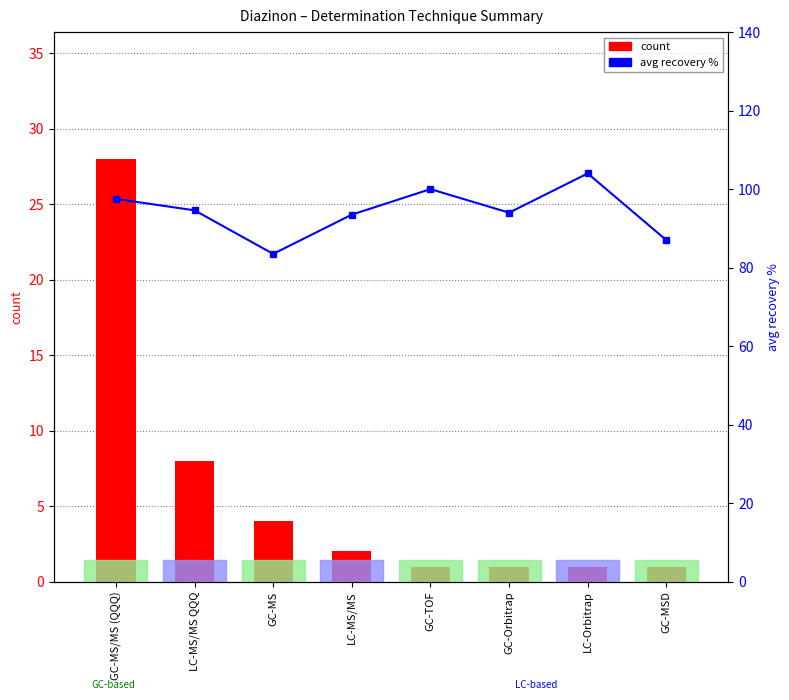

What is the difference between the count values at GC-Orbitrap and LC-MS/MS?

1.0